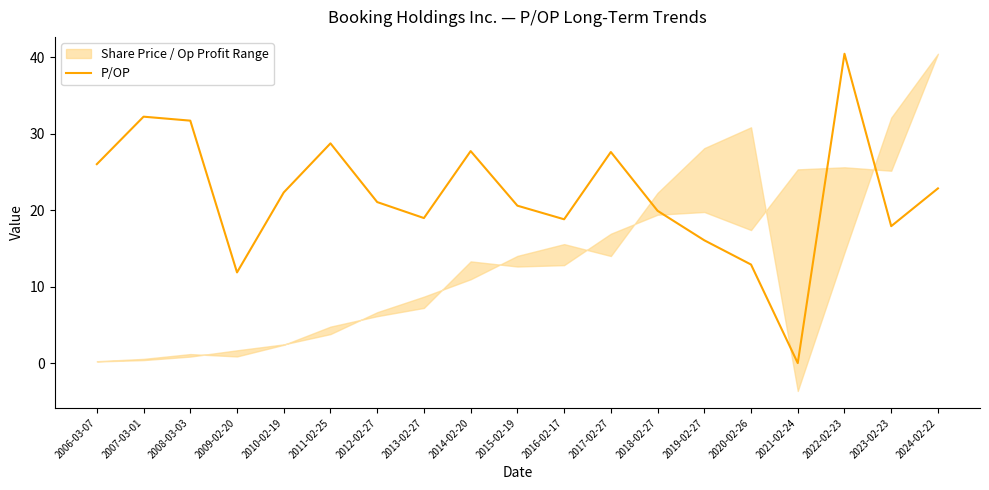

The value at 2013-02-27 is 10.8. True or false?

False